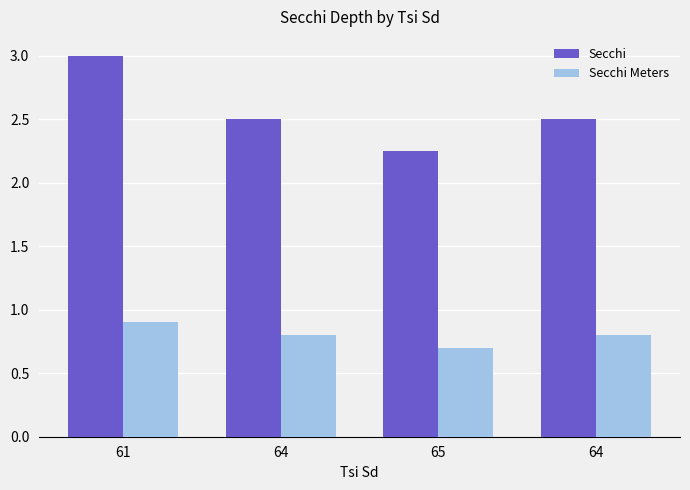

How many bars are there in each group?

2